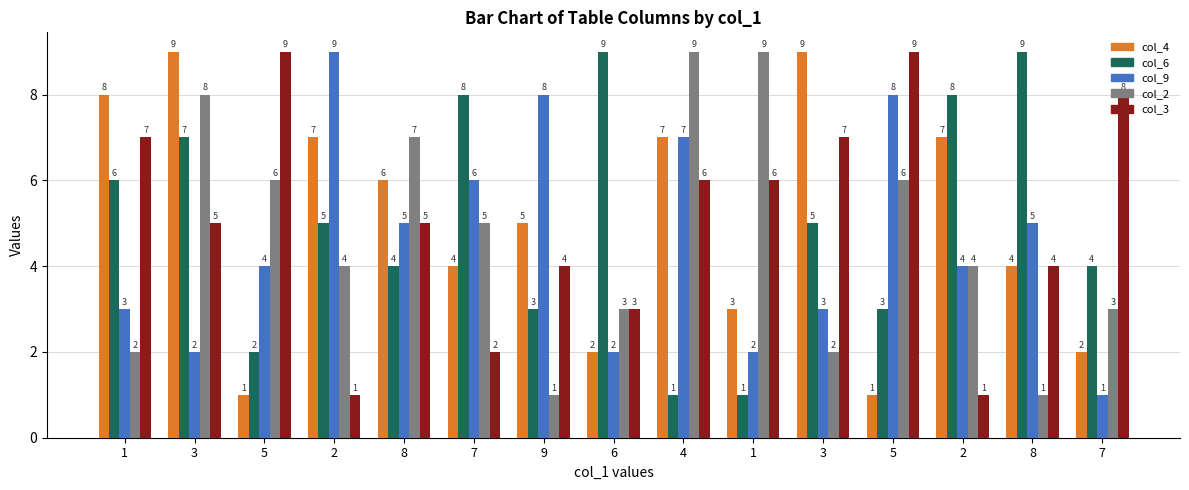

Reading left to right, list all the values displayed in this chart.

col_4: 8	9	1	7	6	4	5	2	7	3	9	1	7	4	2
col_6: 6	7	2	5	4	8	3	9	1	1	5	3	8	9	4
col_9: 3	2	4	9	5	6	8	2	7	2	3	8	4	5	1
col_2: 2	8	6	4	7	5	1	3	9	9	2	6	4	1	3
col_3: 7	5	9	1	5	2	4	3	6	6	7	9	1	4	8